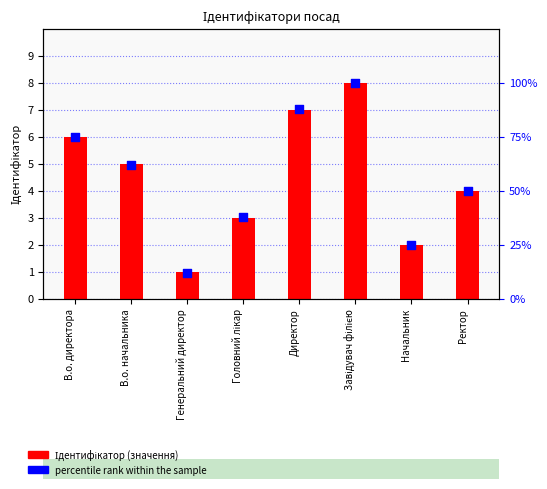

Is the value of percentile rank within the sample at В.о. начальника greater than the value of Ідентифікатор (значення) at Ректор?

Yes